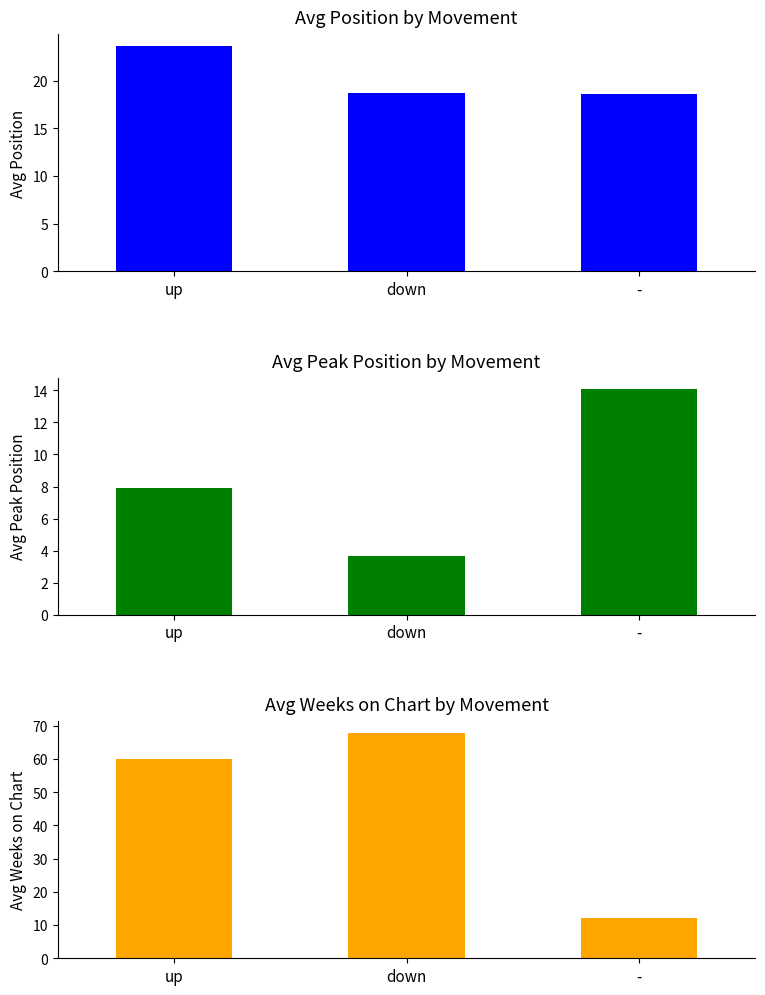

What is the maximum value for Avg Weeks on Chart?

67.9